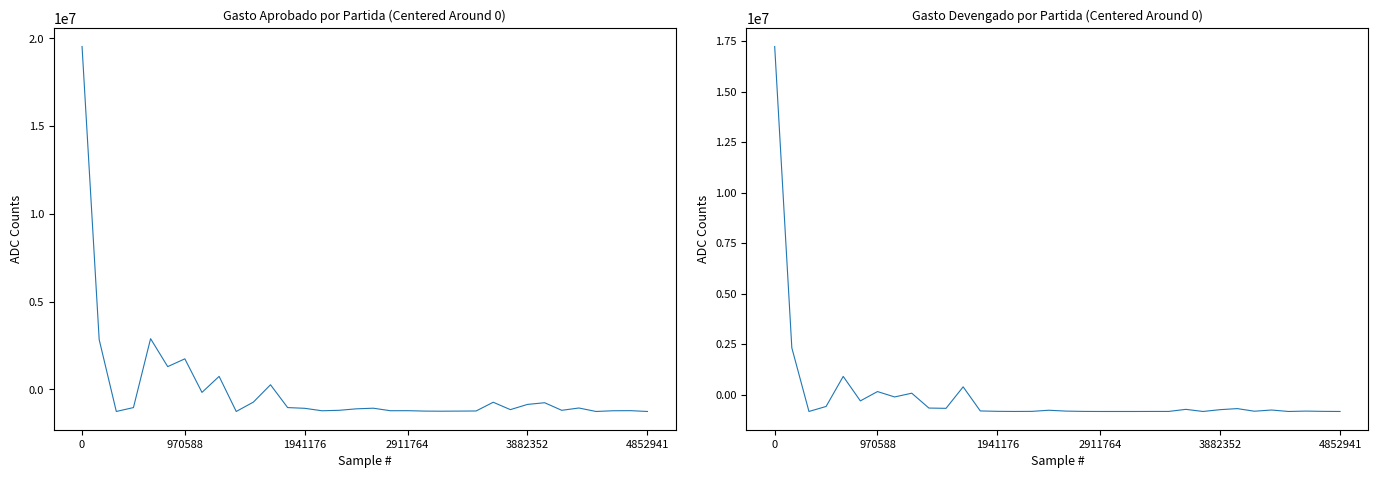

Where do Gasto aprobado and Gasto devengado first cross each other?

970588 and 1941176